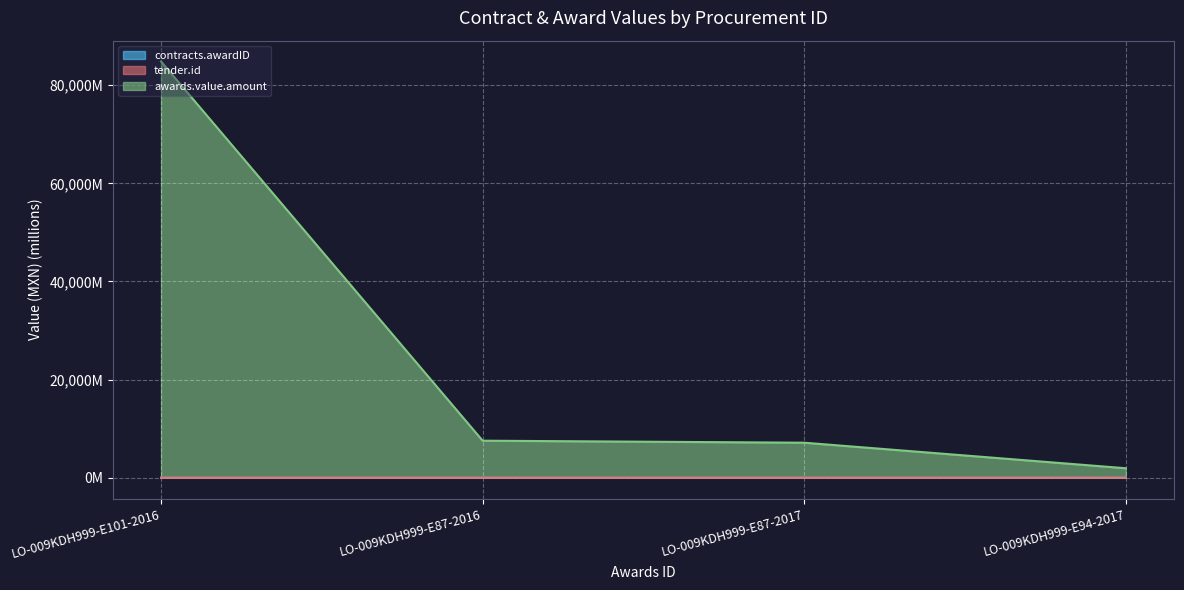

What position from the left is LO-009KDH999-E87-2016?

2